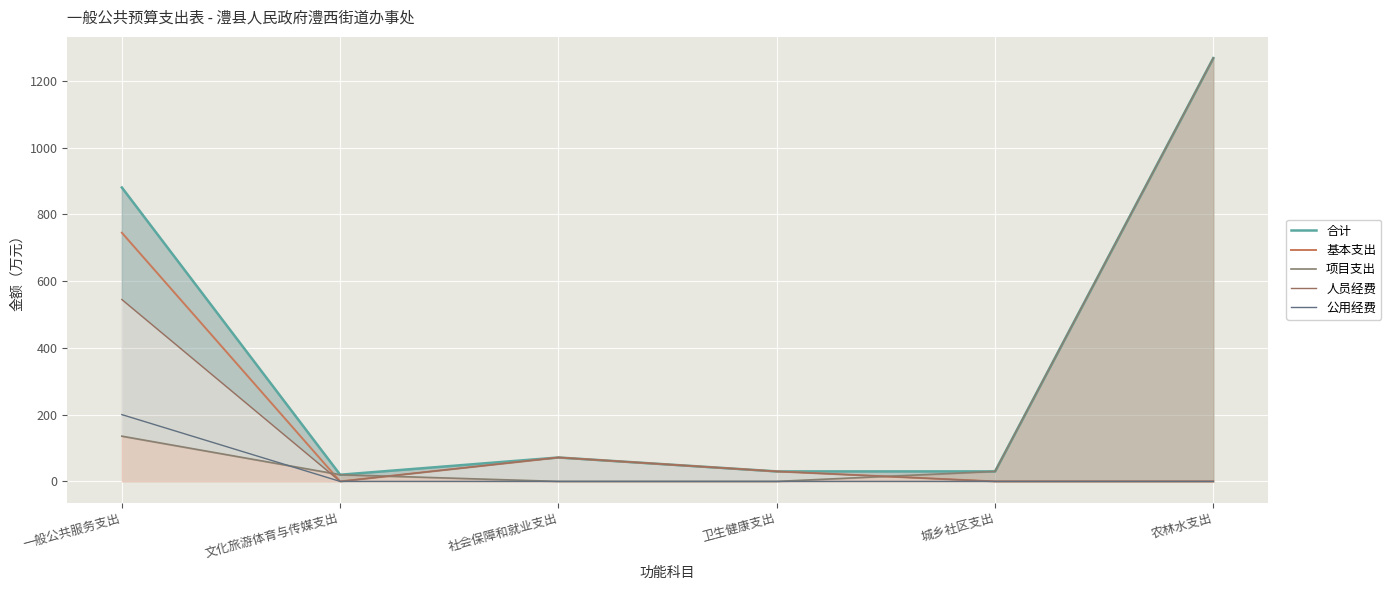

What is the total value across all series at 农林水支出?

2536.0